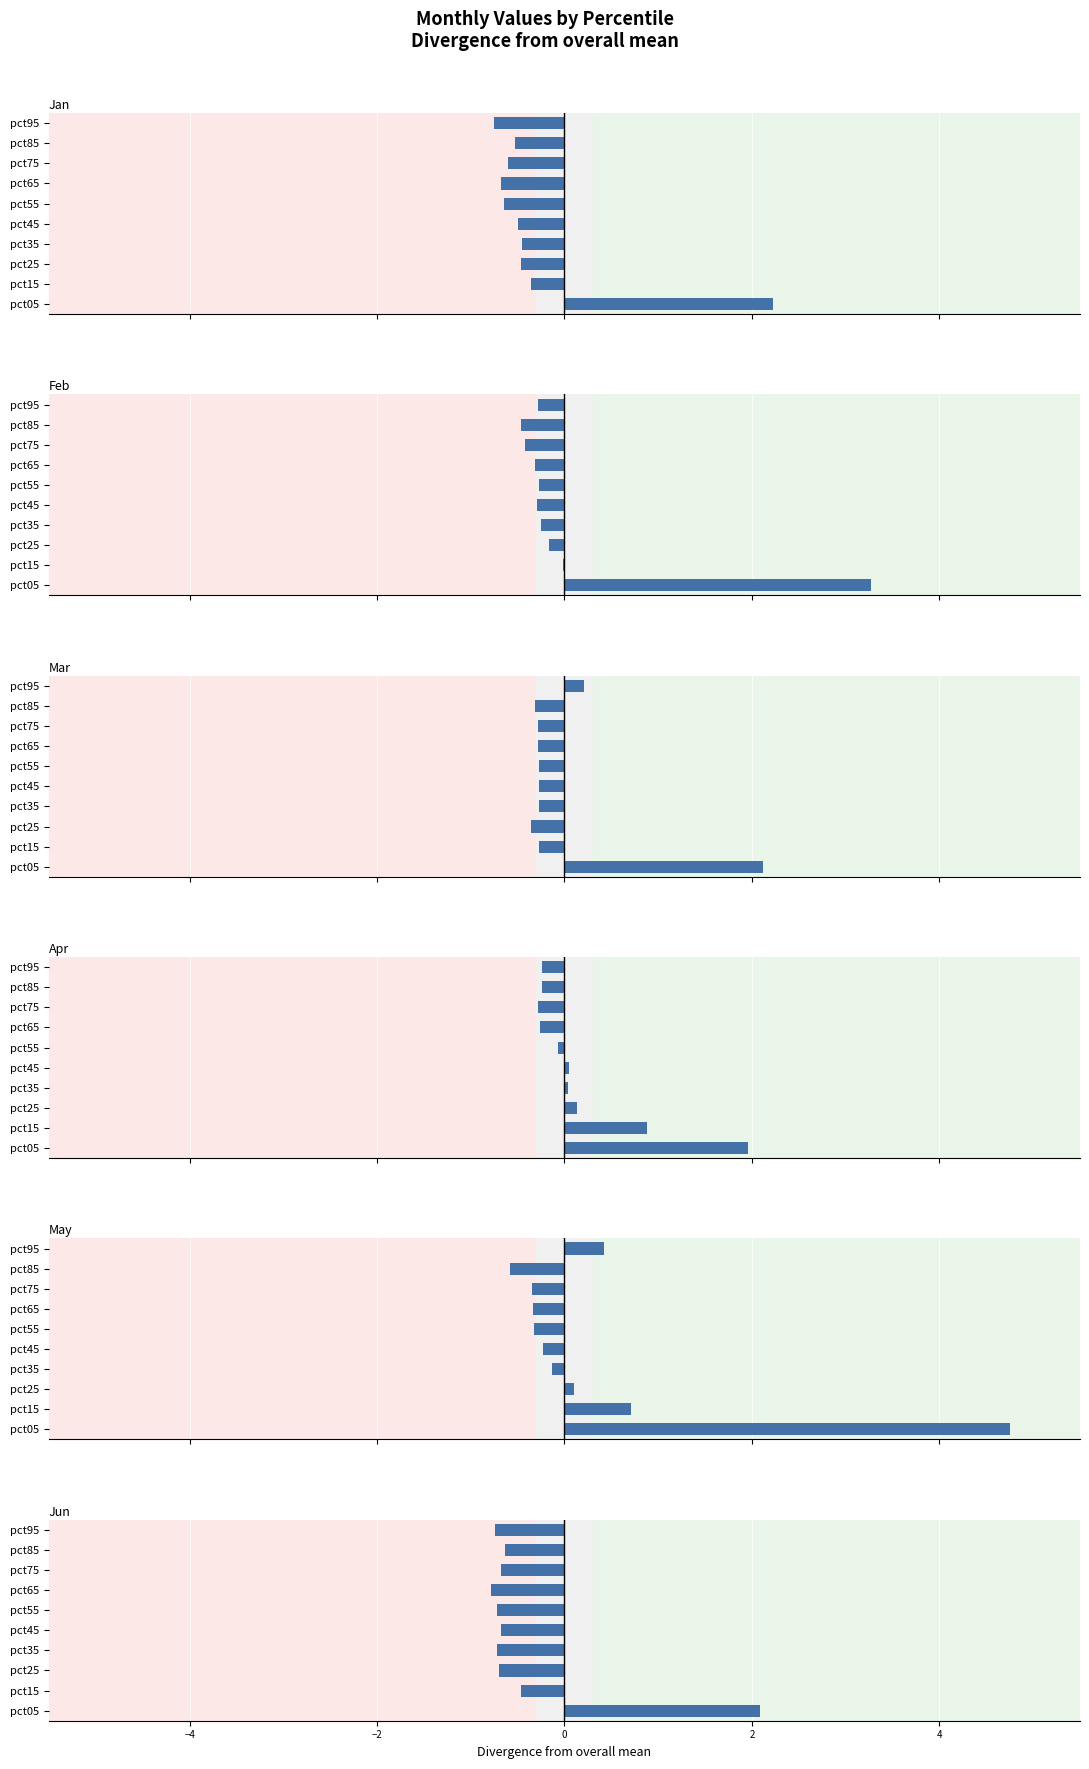

What is the smallest value displayed?

-0.8